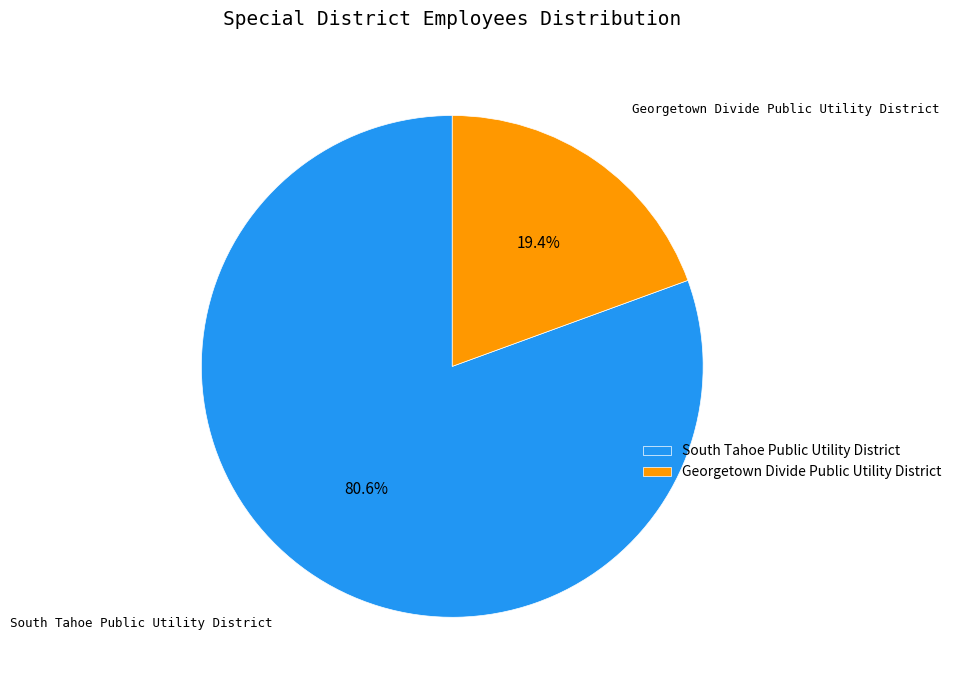

Do South Tahoe Public Utility District and Georgetown Divide Public Utility District together represent more than half of the pie?

Yes